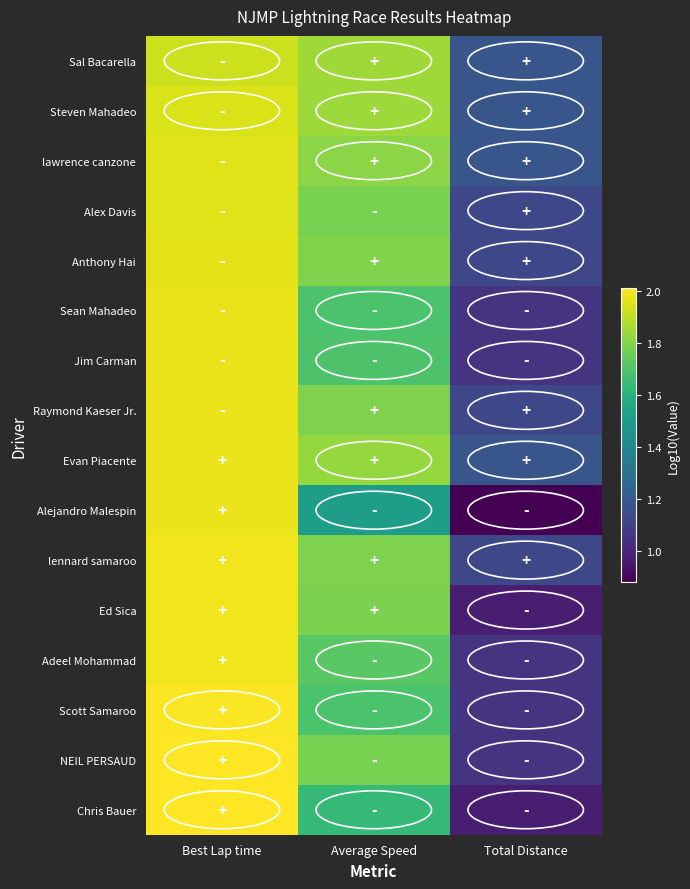

Reading left to right, list all the values displayed in this chart.

Sal Bacarella: Best Lap time=1.9	Average Speed=1.8	Total Distance=1.2
Steven Mahadeo: Best Lap time=1.9	Average Speed=1.8	Total Distance=1.2
lawrence canzone: Best Lap time=2.0	Average Speed=1.8	Total Distance=1.2
Alex Davis: Best Lap time=2.0	Average Speed=1.8	Total Distance=1.1
Anthony Hai: Best Lap time=2.0	Average Speed=1.8	Total Distance=1.1
Sean Mahadeo: Best Lap time=2.0	Average Speed=1.7	Total Distance=1.1
Jim Carman: Best Lap time=2.0	Average Speed=1.7	Total Distance=1.1
Raymond Kaeser Jr.: Best Lap time=2.0	Average Speed=1.8	Total Distance=1.1
Evan Piacente: Best Lap time=2.0	Average Speed=1.8	Total Distance=1.2
Alejandro Malespin: Best Lap time=2.0	Average Speed=1.5	Total Distance=0.9
lennard samaroo: Best Lap time=2.0	Average Speed=1.8	Total Distance=1.1
Ed Sica: Best Lap time=2.0	Average Speed=1.8	Total Distance=1.0
Adeel Mohammad: Best Lap time=2.0	Average Speed=1.7	Total Distance=1.1
Scott Samaroo: Best Lap time=2.0	Average Speed=1.7	Total Distance=1.1
NEIL PERSAUD: Best Lap time=2.0	Average Speed=1.8	Total Distance=1.1
Chris Bauer: Best Lap time=2.0	Average Speed=1.6	Total Distance=1.0